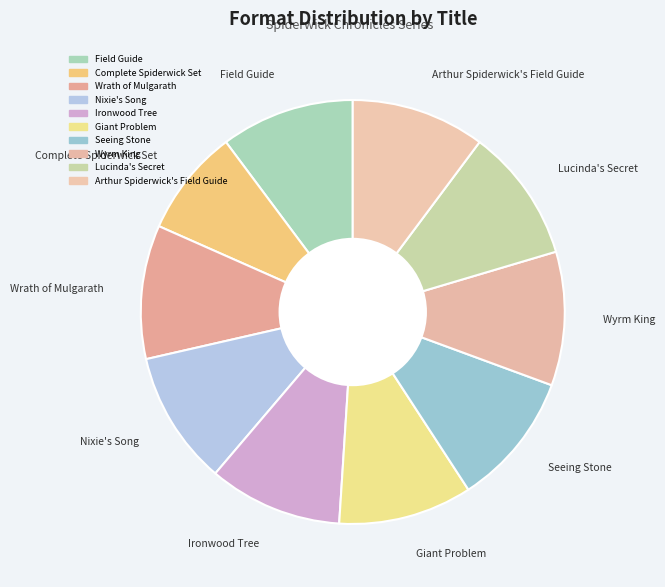

How many slices are in this pie chart?

10